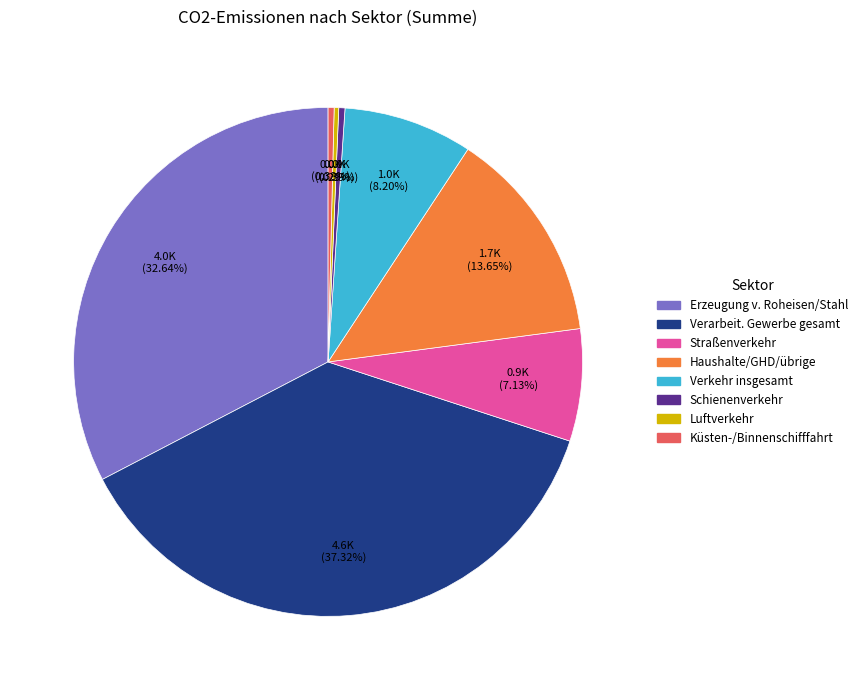

Does any single category account for the majority?

No